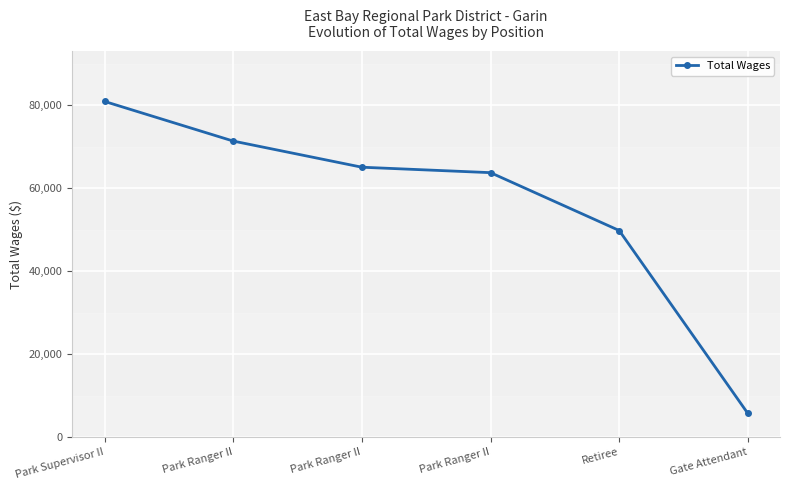

Reading right to left, extract all data points from this chart.

5707	49830	63782	65095	71401	80960